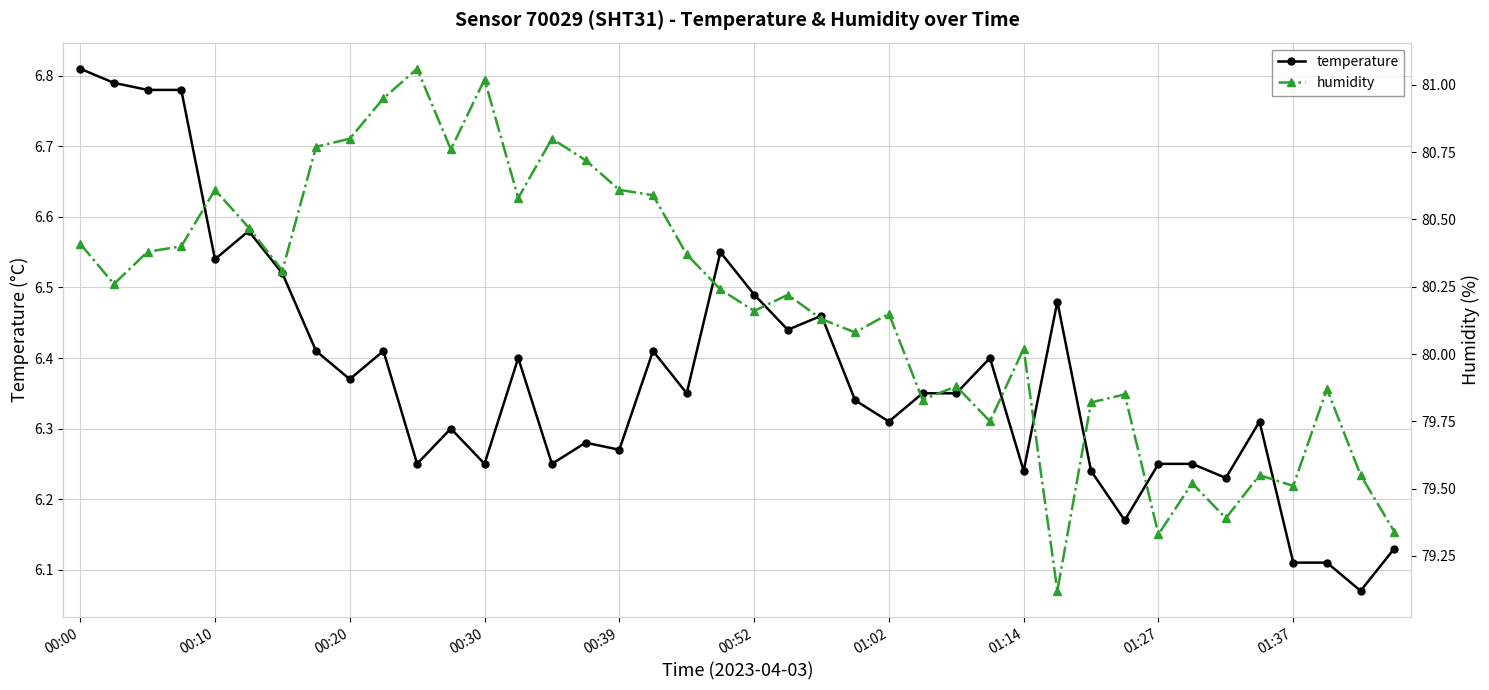

What is the difference between the second highest and minimum values in the temperature series?

0.7